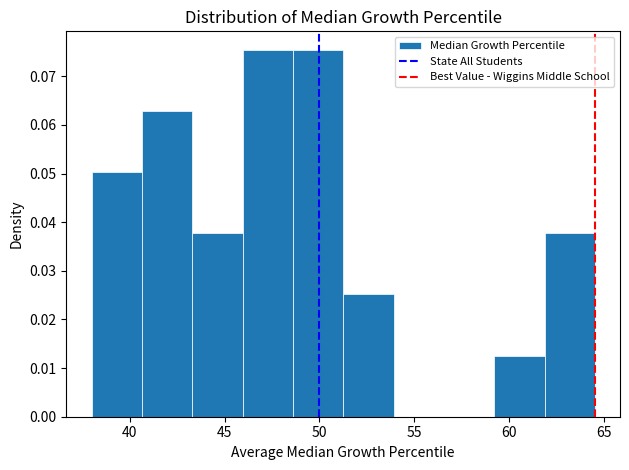

How tall is the bar that spans 48.60 to 51.25 on the x-axis? Neither the bar edges nor the heights are printed on the chart, so give them approximately, as read against the axes.

0.075